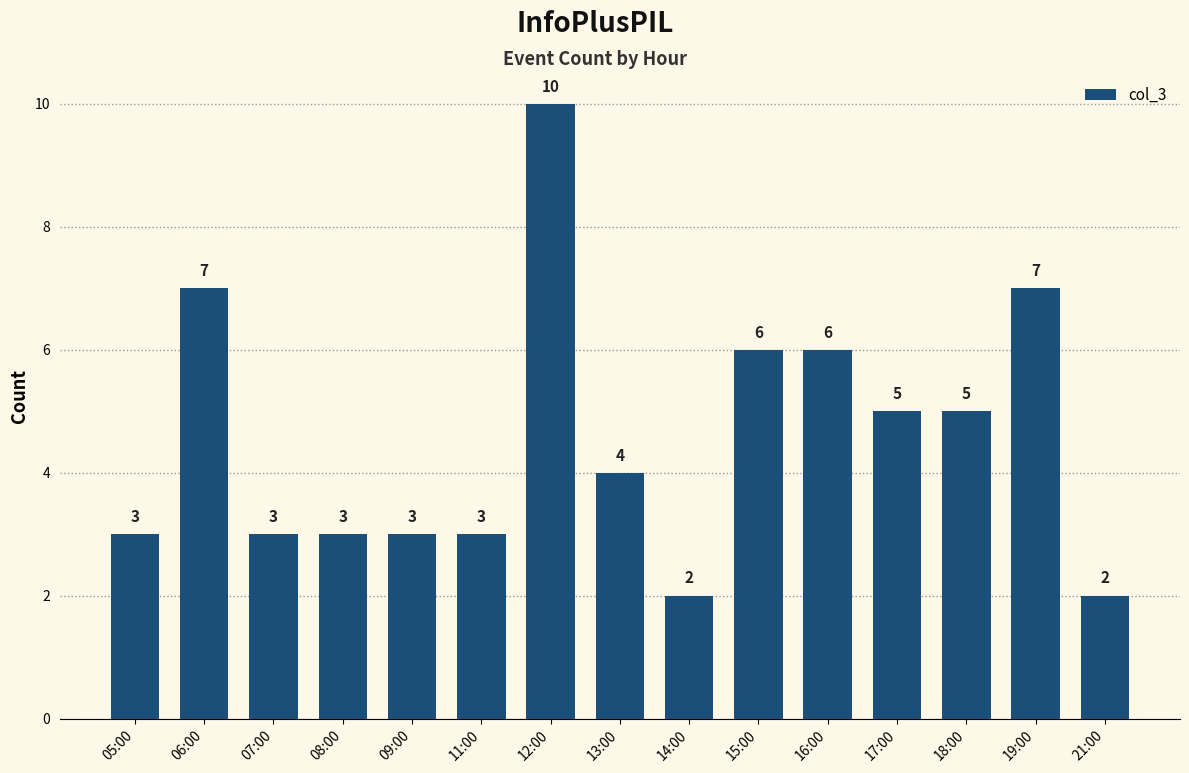

How many data points are less than 4?

7